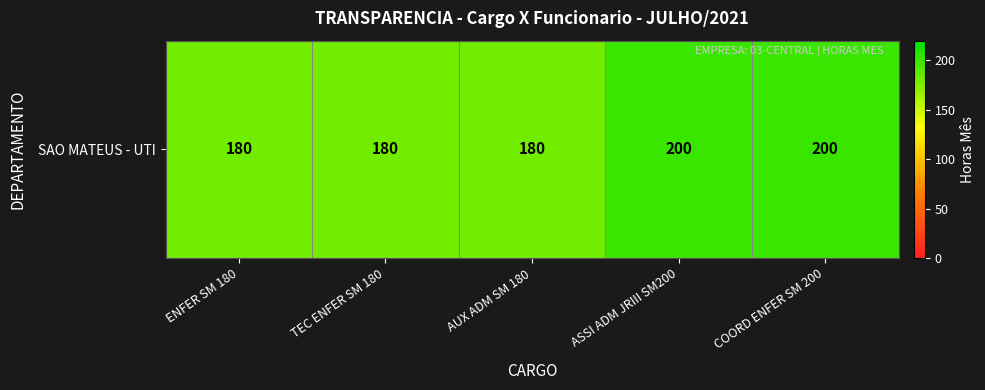

List the labels in order of value, smallest first.

ENFER SM 180, TEC ENFER SM 180, AUX ADM SM 180, ASSI ADM JRIII SM200, COORD ENFER SM 200